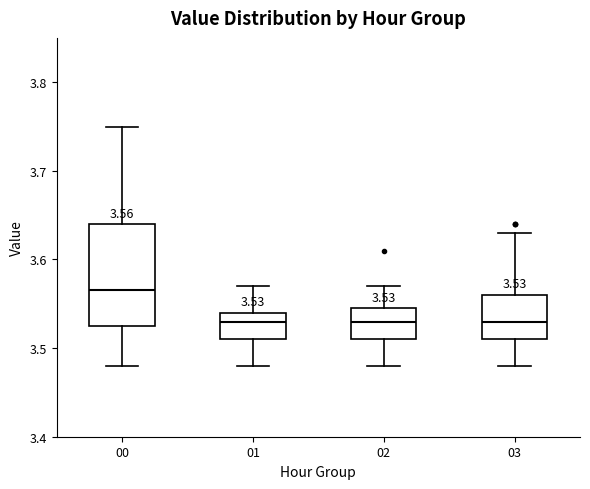

Comparing the boxes themselves (not the whiskers), which one is the tallest?

00